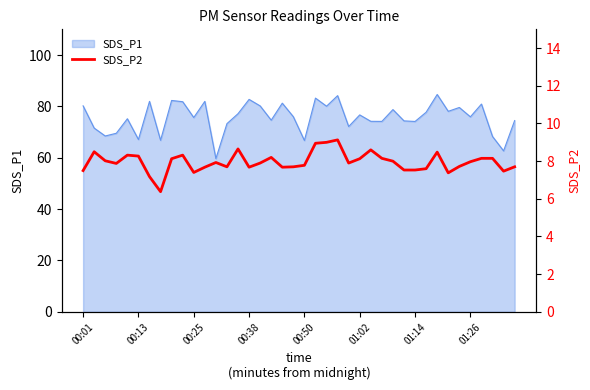

Between 34 and 26, which is larger?

26